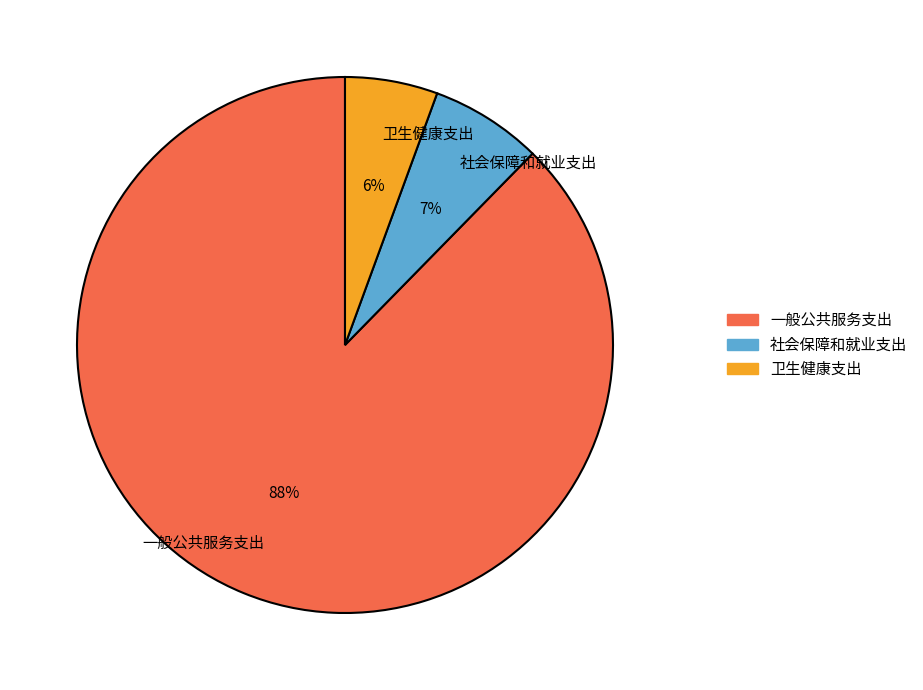

How many slices are in this pie chart?

3